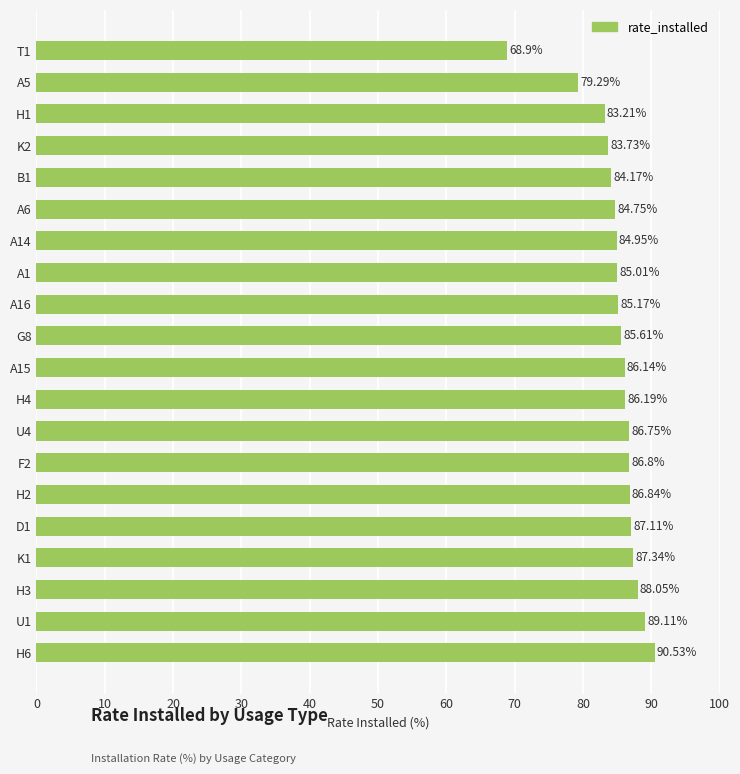

What is the difference between the second highest and minimum values?

20.2